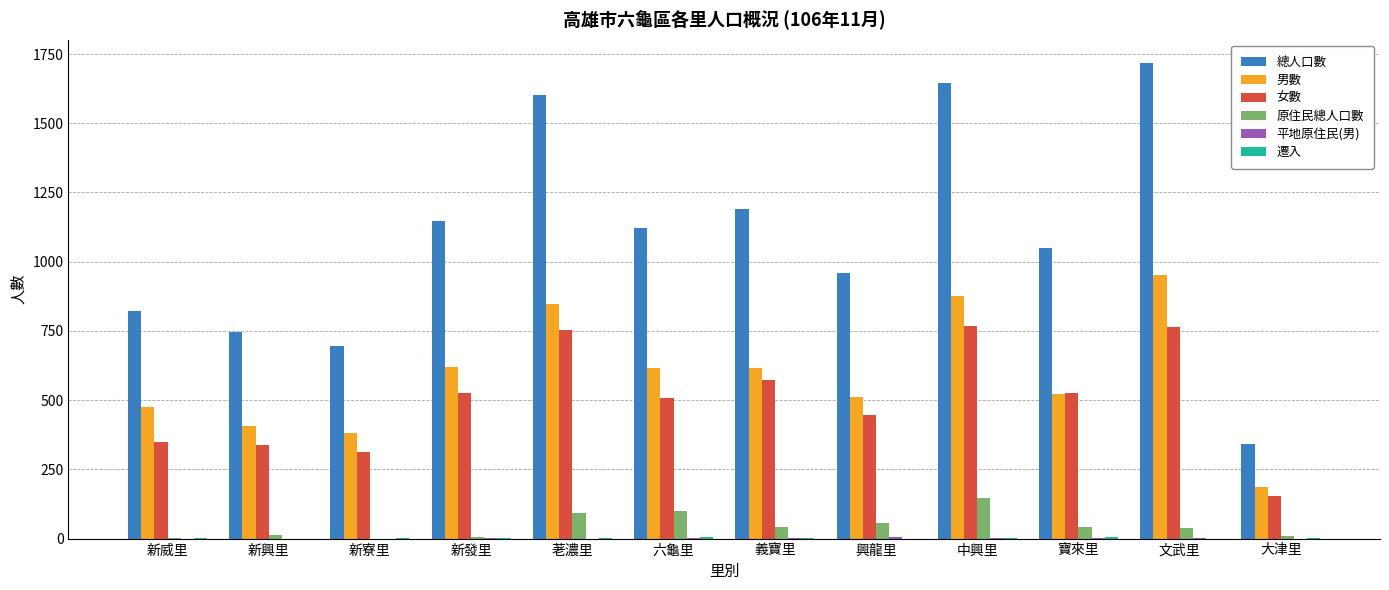

Between 新發里 and 荖濃里, which series saw the biggest shift?

總人口數